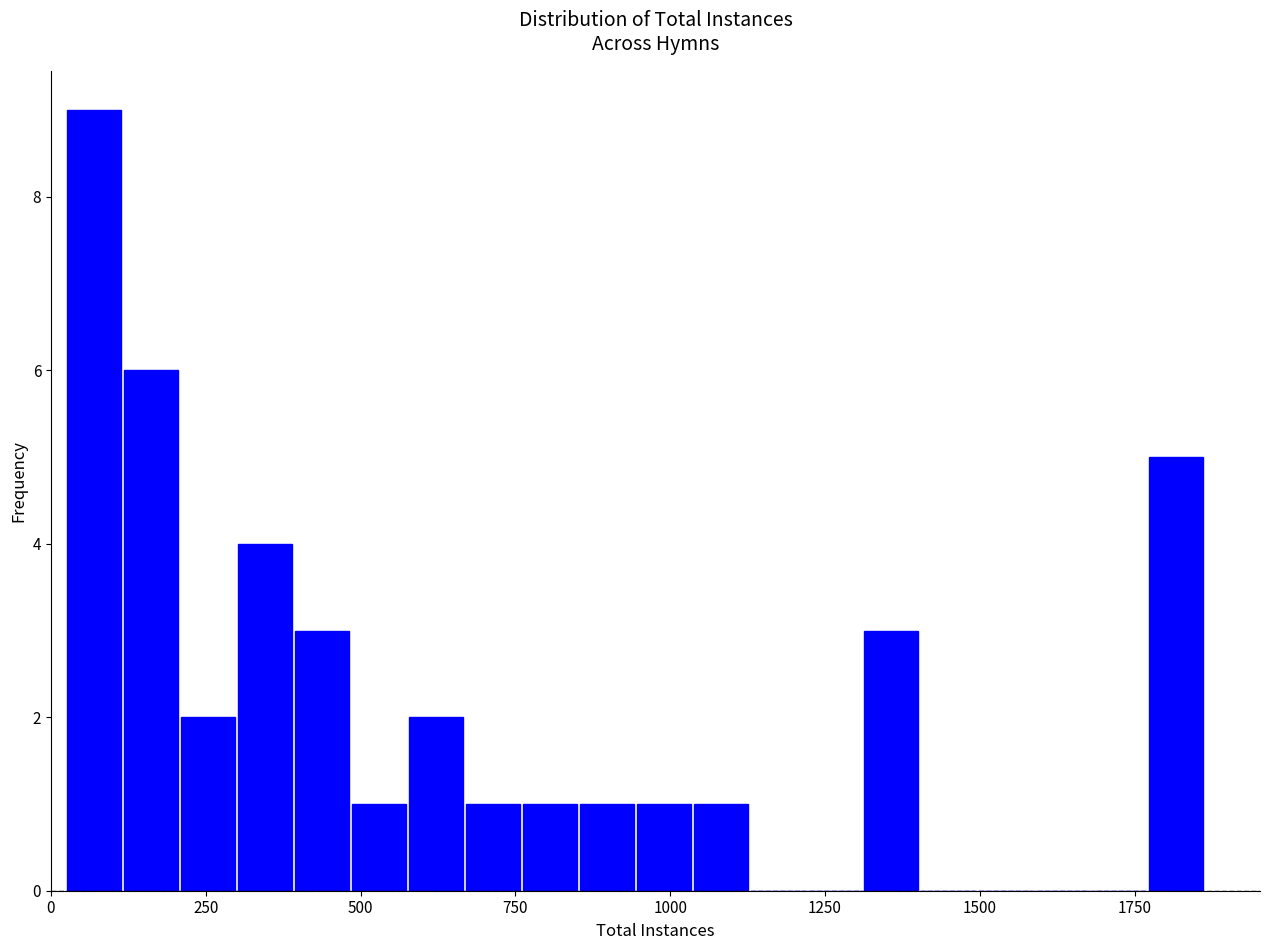

Around what value on the x-axis is the tallest bar? Give the approximate position of its centre, as read against the axis.

50